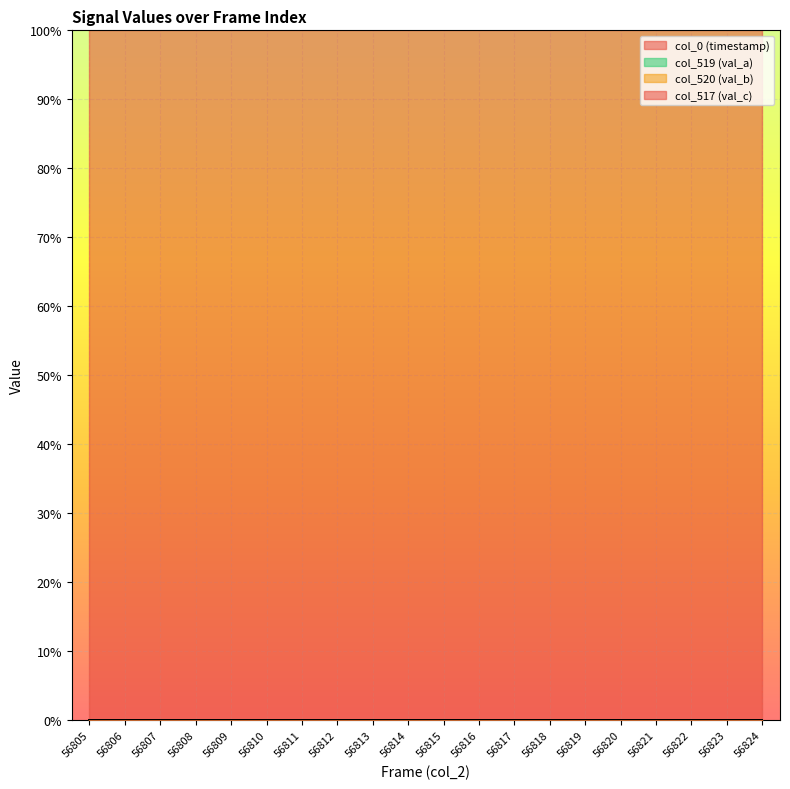

True or false: col_0 (timestamp) and col_519 (val_a) cross at least once.

False